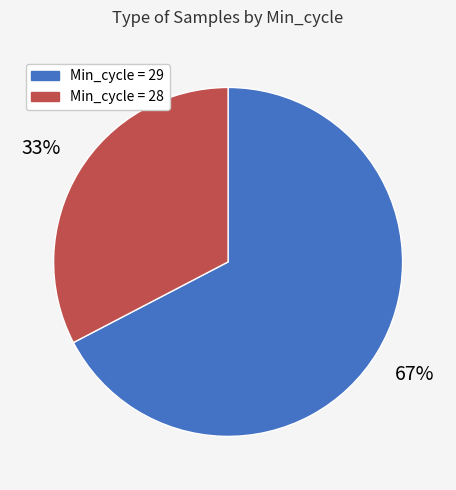

Does any single category account for the majority?

Yes